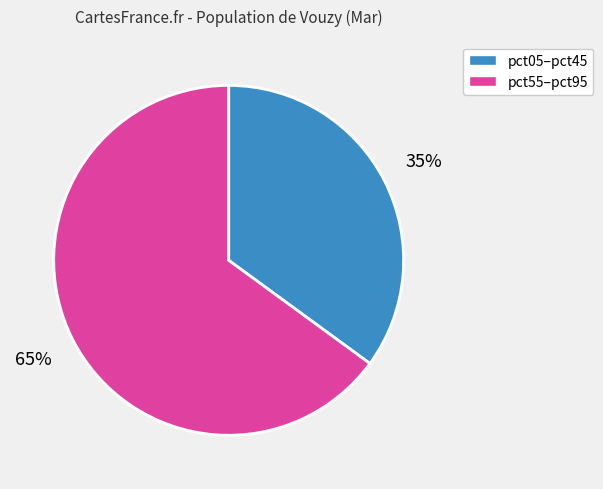

To the nearest percent, what is the difference between the largest and smallest slice percentages?

30%